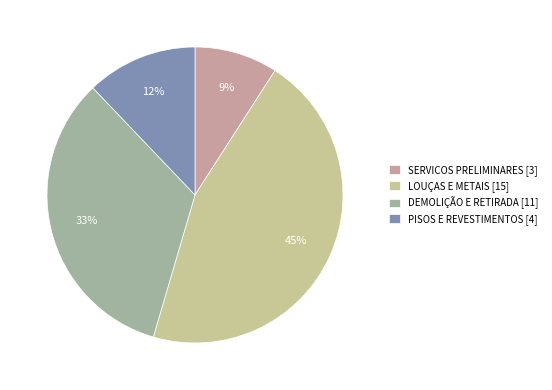

What percentage is the LOUÇAS E METAIS slice, to the nearest percent?

45%